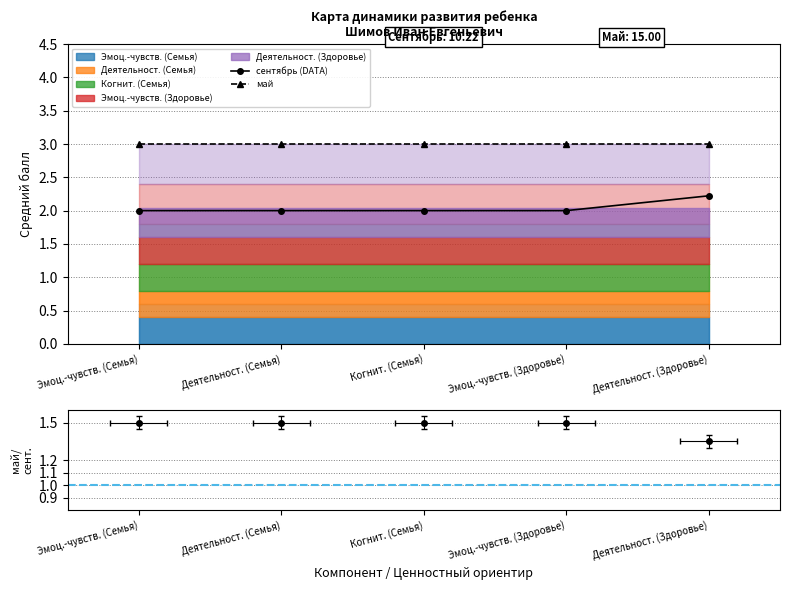

The value of сентябрь (DATA) at Эмоц.-чувств. (Семья) is 2.0. True or false?

True